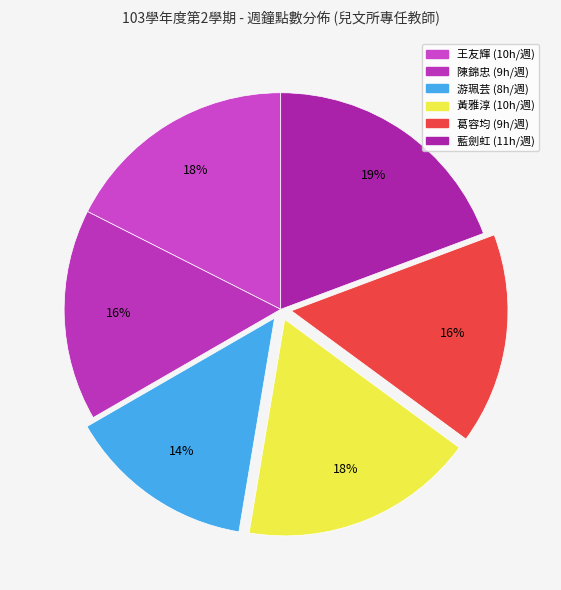

Does 王友輝 represent more than half of the total?

No